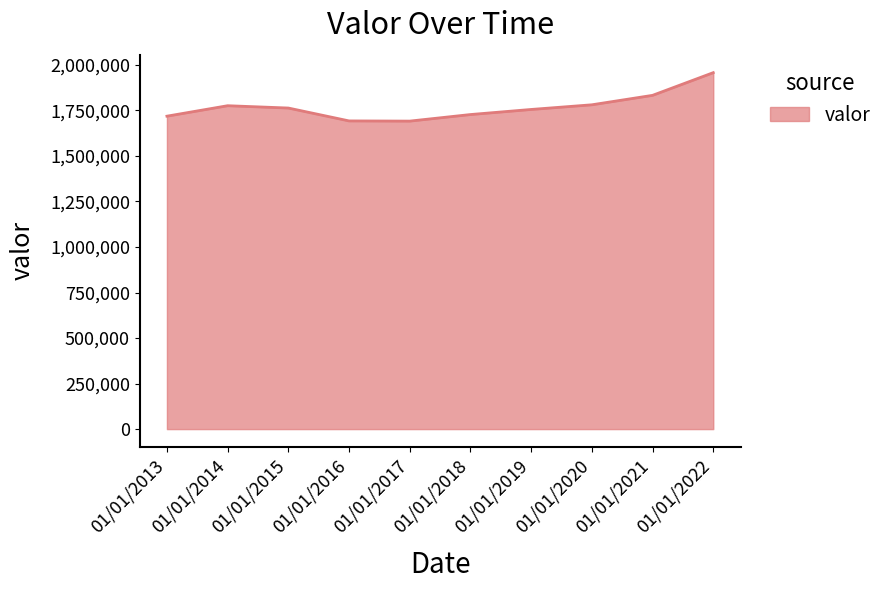

Does the chart have visible grid lines?

No